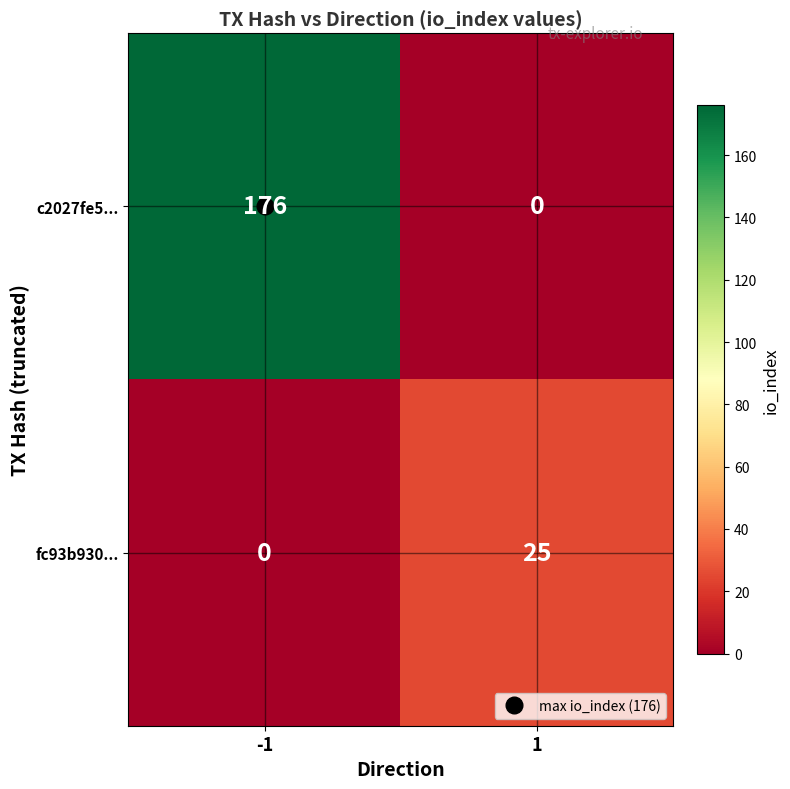

Which series has the largest range (max minus min)?

c2027fe5...